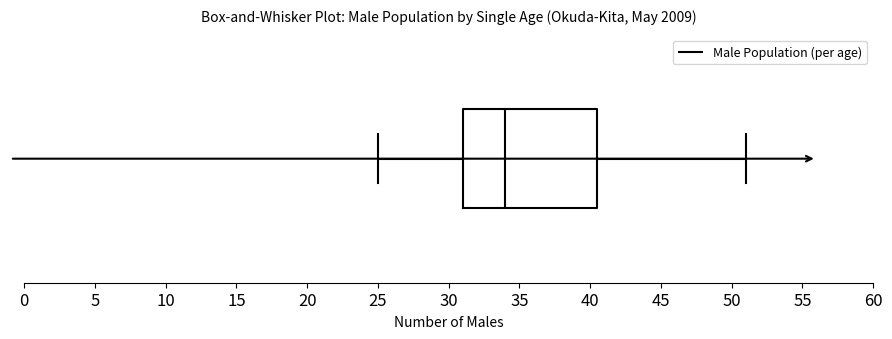

Transcribe this box plot: give where the median line is, the range the box spans, and where the two whiskers end, as read against the x-axis. The values are not printed on the chart, so give them approximately, as read against the axis.

median 34.0, box 31.0 to 40.5, whiskers 25.0 to 51.0